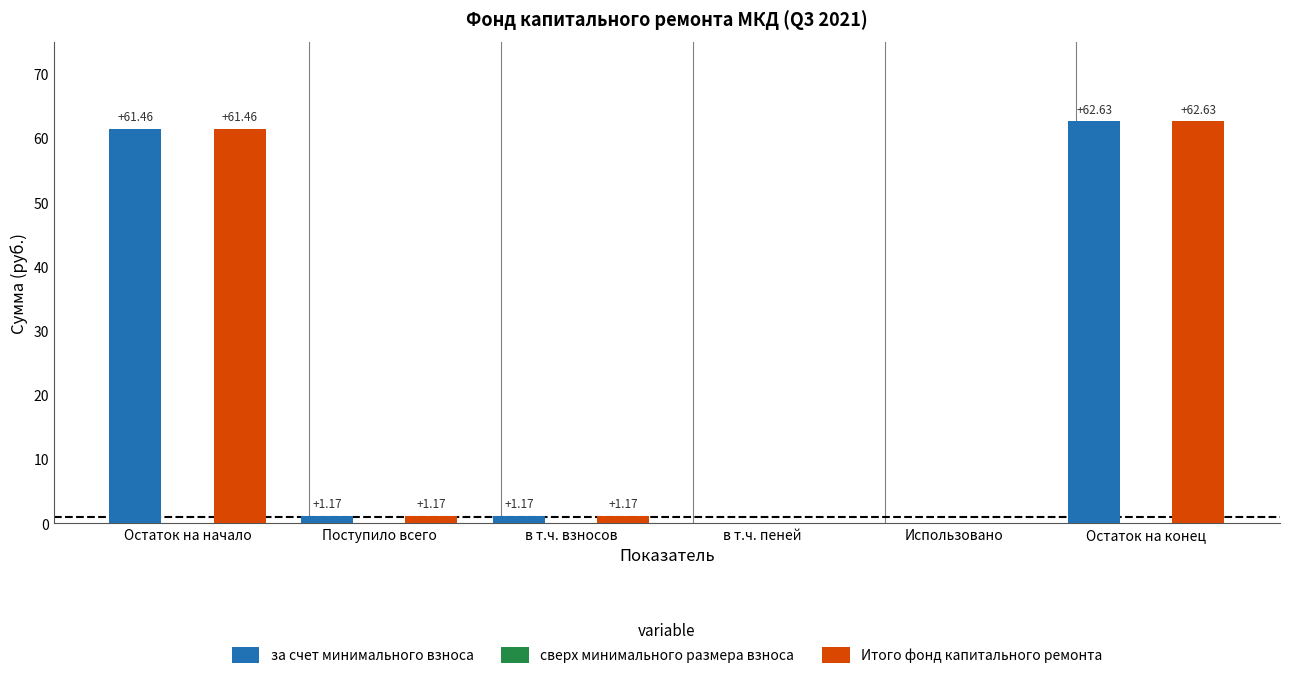

How many groups of bars are there?

6